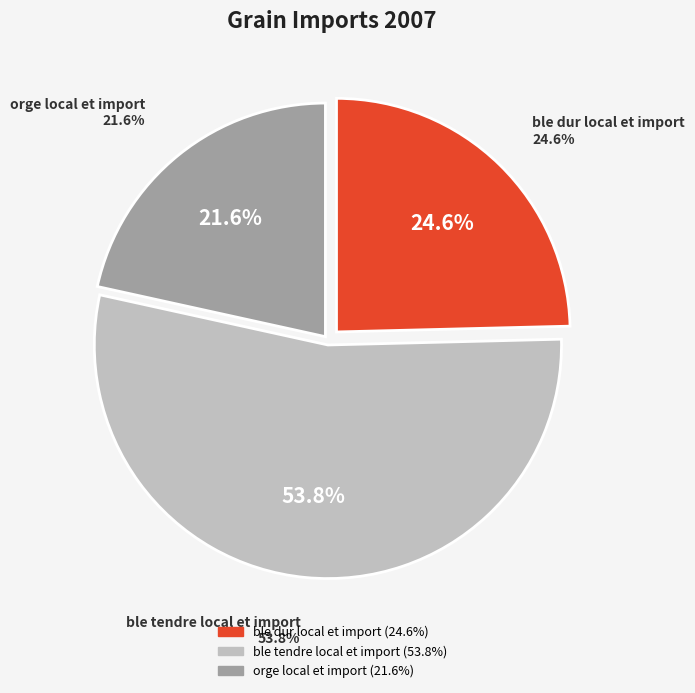

How much of the chart is everything except ble dur local et import?

75.4%